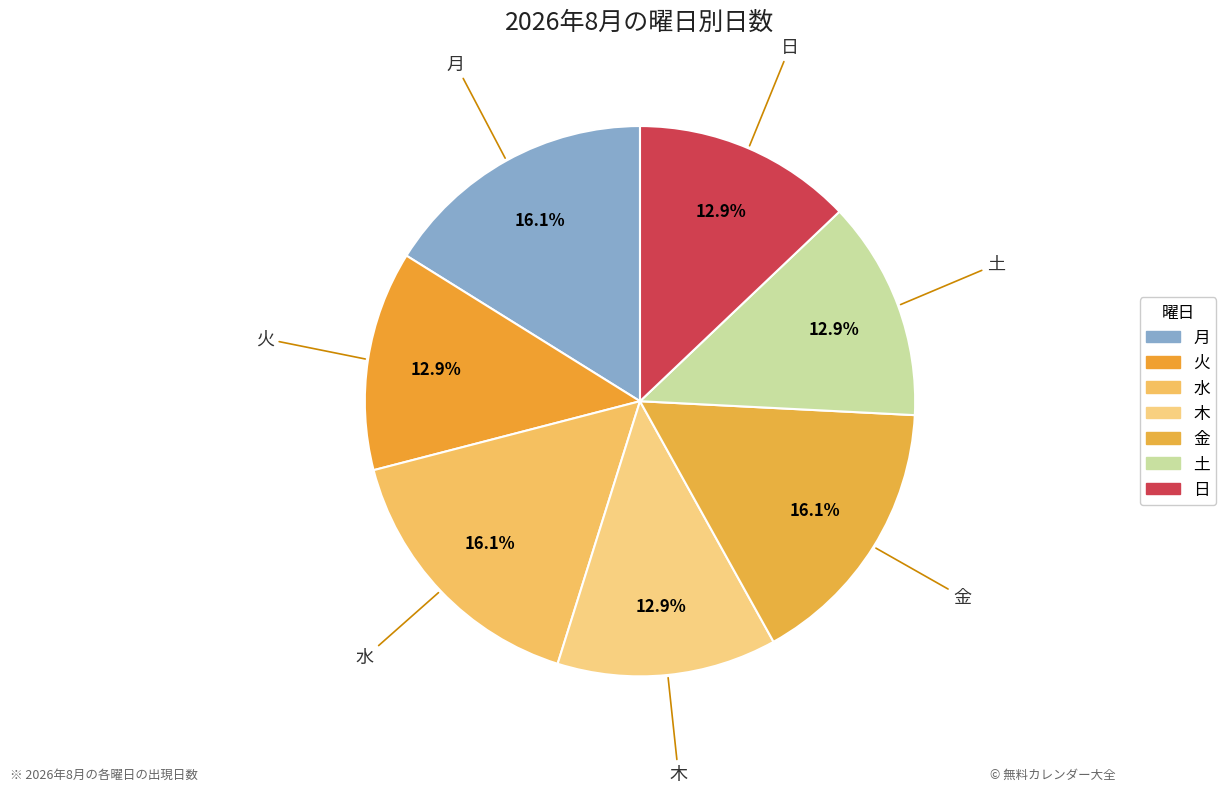

Approximately how many times larger is the value at 火 compared to 土?

1.0